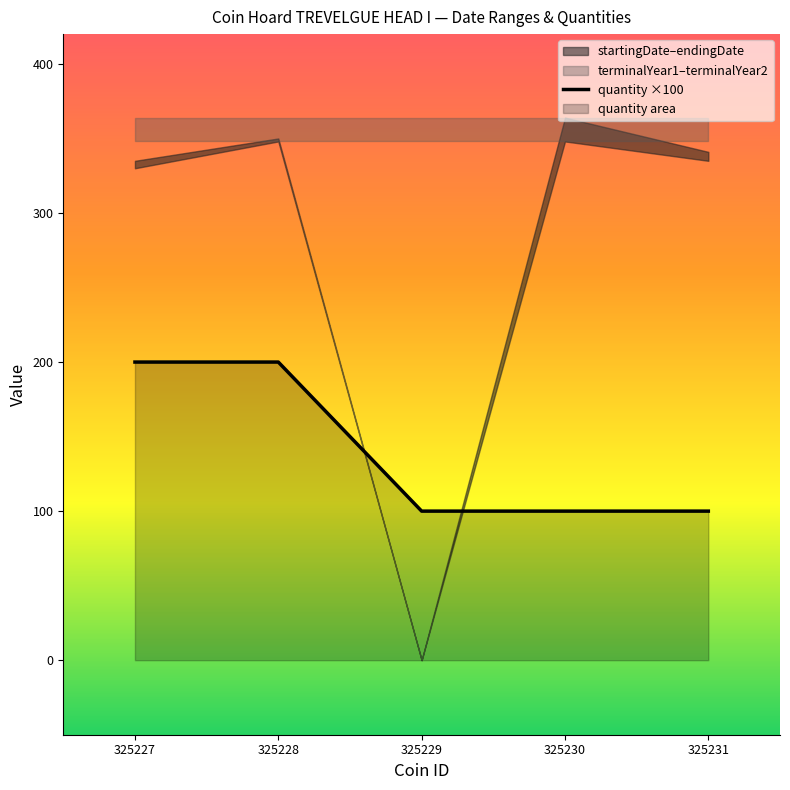

What is the difference between the second highest and minimum values?

100